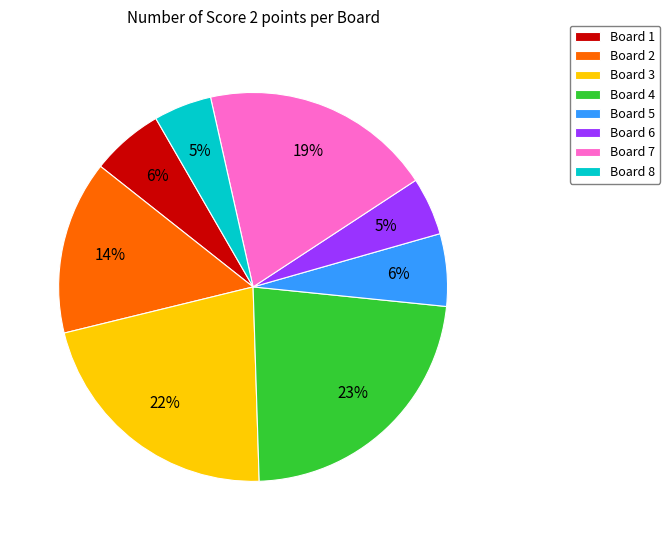

True or false: Board 2 accounts for 14% of the total.

True